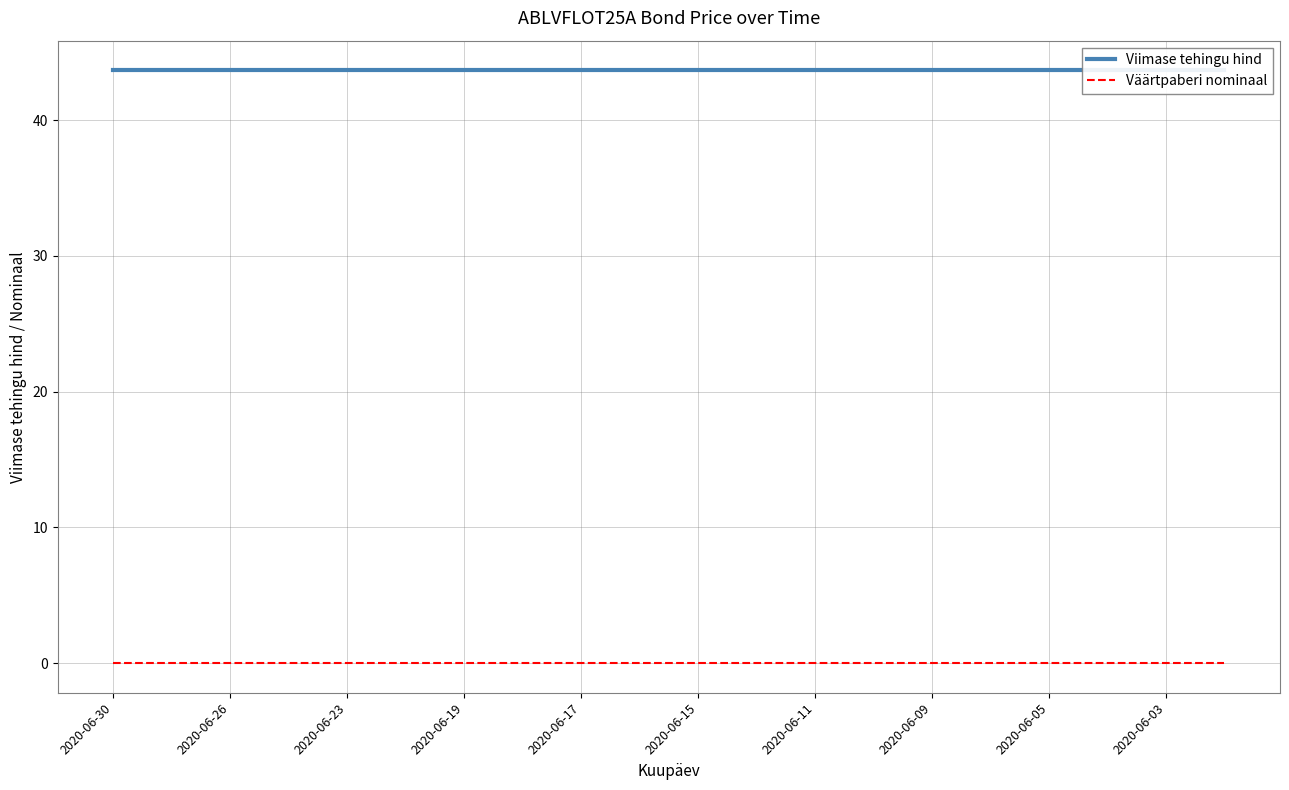

True or false: Viimase tehingu hind and Väärtpaberi nominaal cross at least once.

False